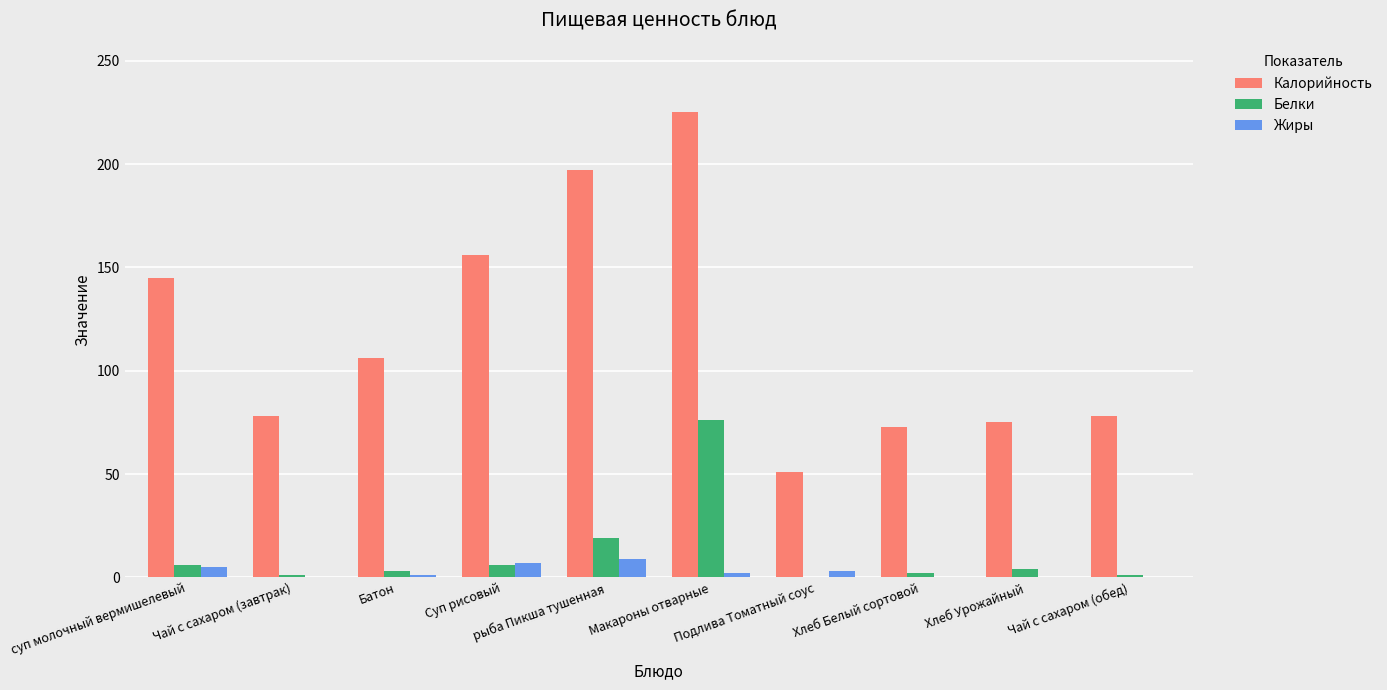

What is the sum of all Жиры values?

27